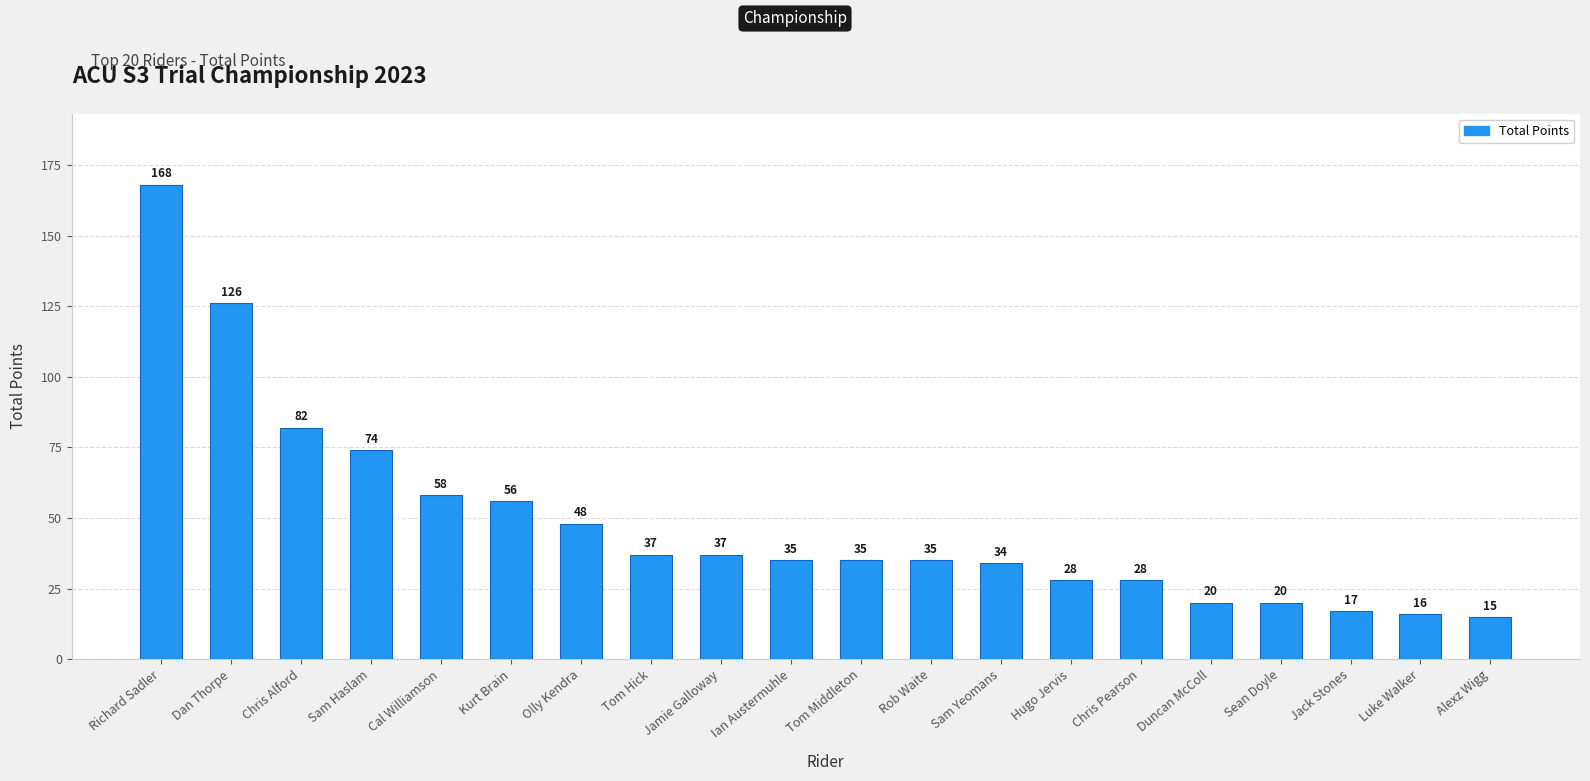

The chart shows a value of 48 at Olly Kendra. True or false?

True